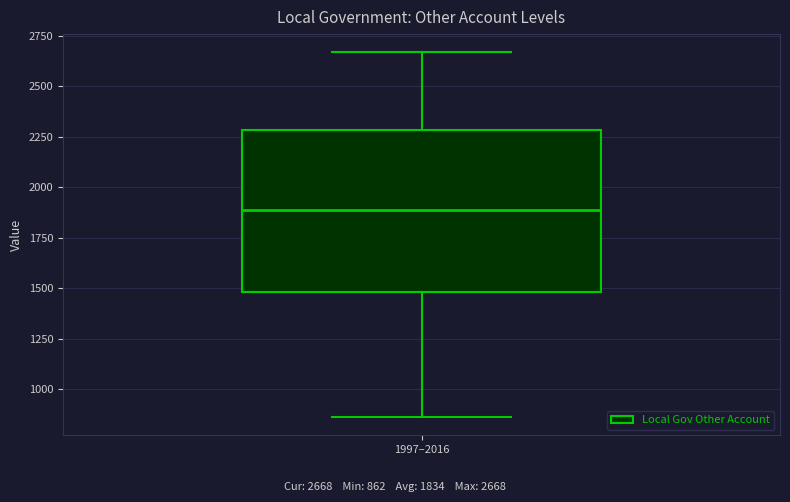

Transcribe this box plot: give where the median line is, the range the box spans, and where the two whiskers end, as read against the y-axis. The values are not printed on the chart, so give them approximately, as read against the axis.

median 1900, box 1500 to 2300, whiskers 850 to 2650